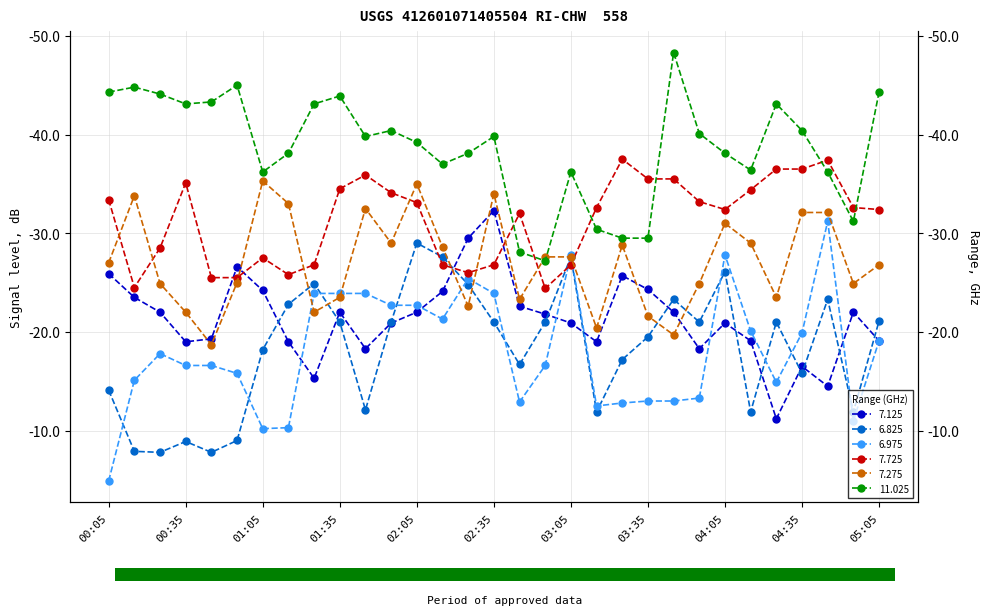

At how many categories does at least one series exceed -5?

1